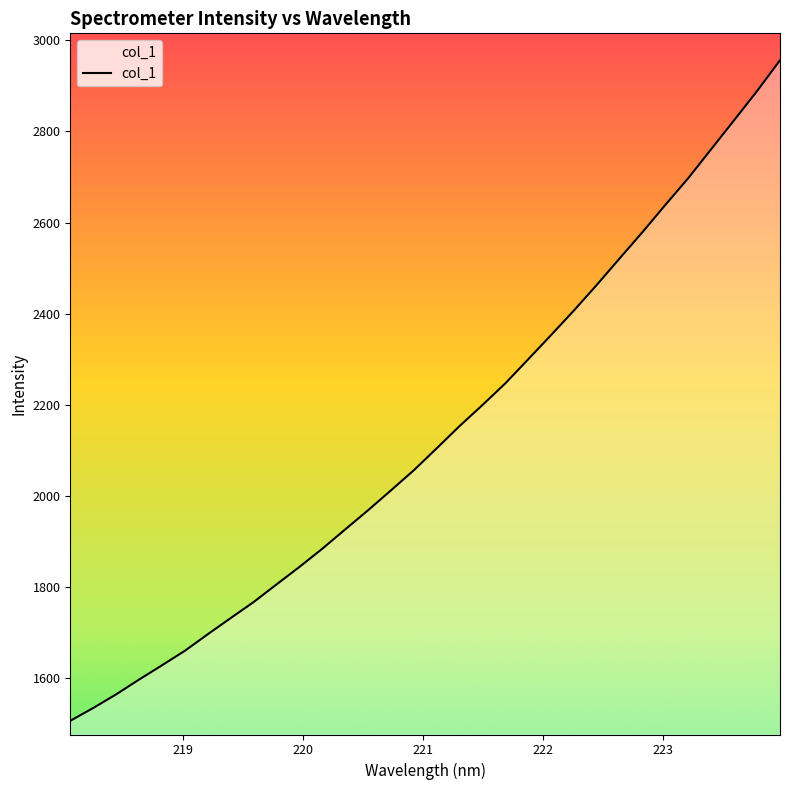

Reading left to right, what are all the values shown in this chart?

1506.1	1534.1	1564.0	1596.5	1627.9	1659.7	1696.1	1731.6	1766.7	1805.4	1843.8	1883.9	1926.2	1968.4	2012.1	2056.3	2104.5	2153.4	2199.6	2247.2	2300.1	2353.3	2407.4	2463.7	2521.9	2579.6	2639.5	2698.1	2761.6	2824.9	2888.8	2956.3